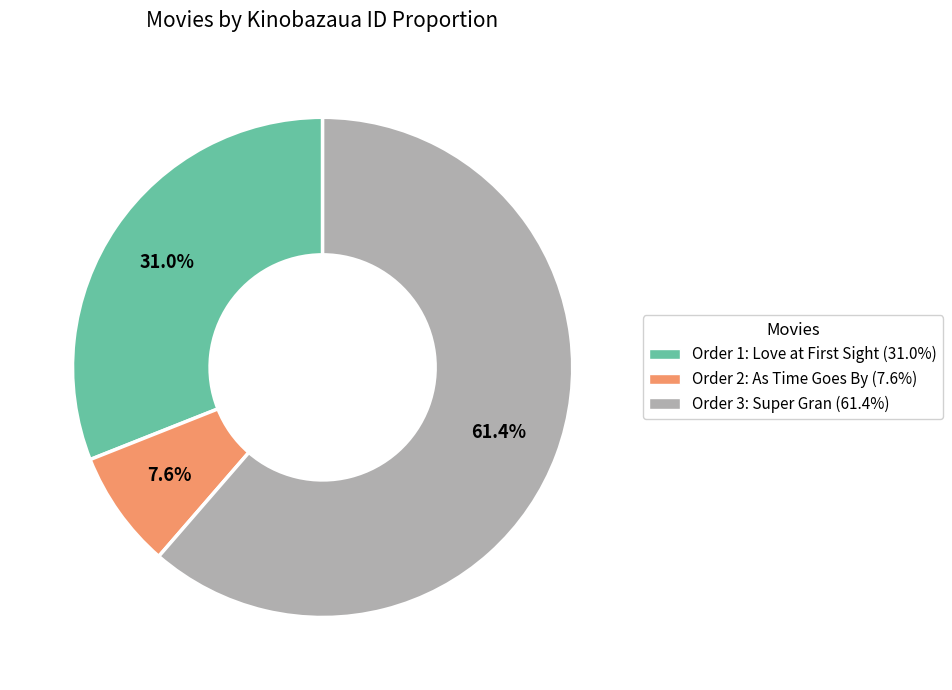

To the nearest percent, what is the average slice percentage?

33%